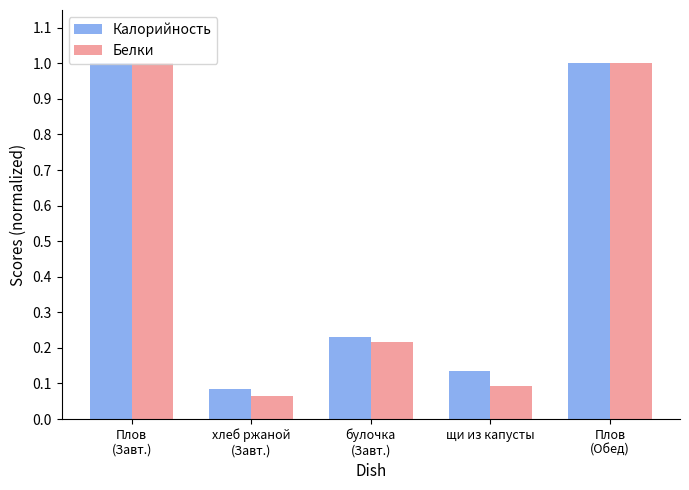

The value of Белки at щи из капусты is 0.0. True or false?

False